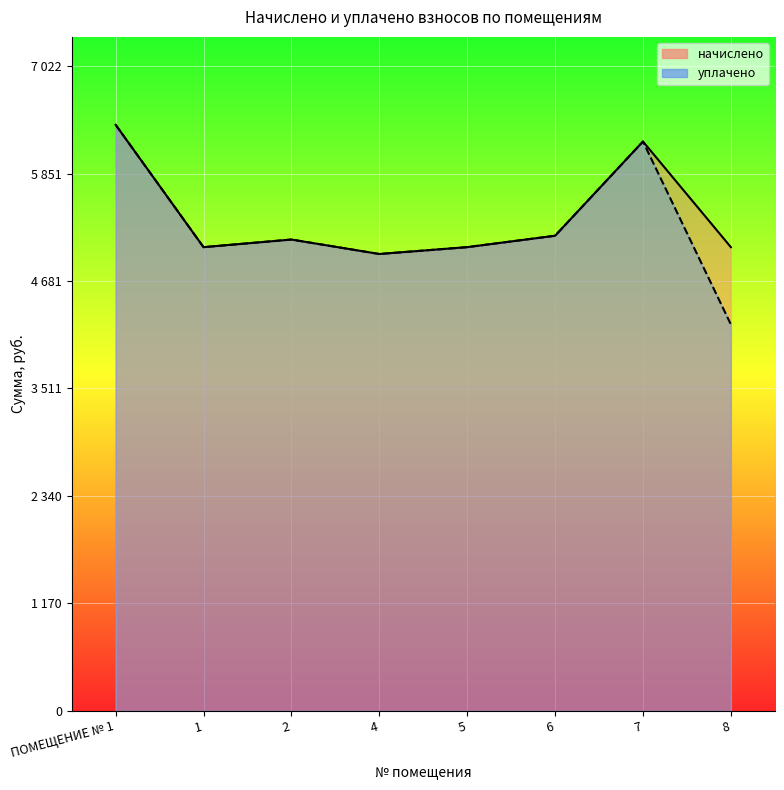

Where is уплачено nearest to the value 5296?

6